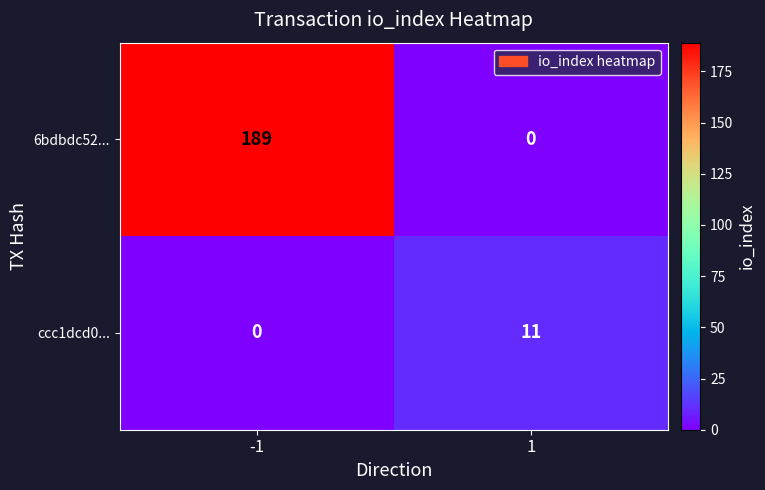

The 6bdbdc52... series shows 130 at 1. True or false?

False